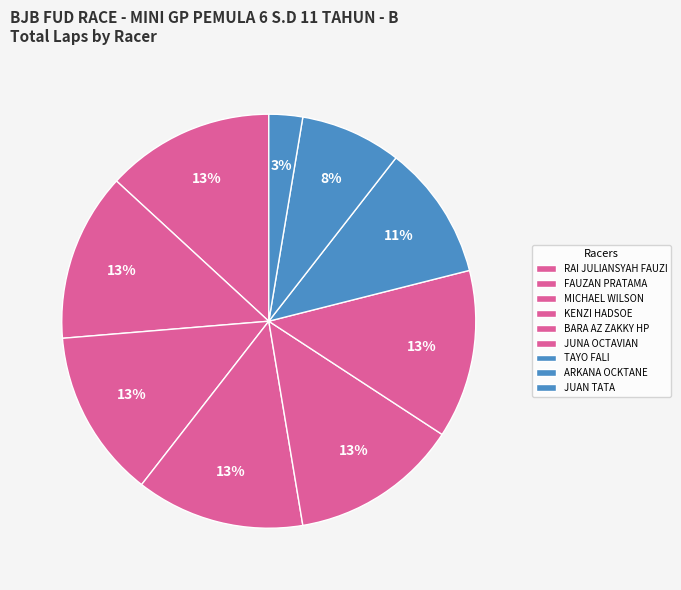

Which category has the biggest portion of the pie?

RAI JULIANSYAH FAUZI